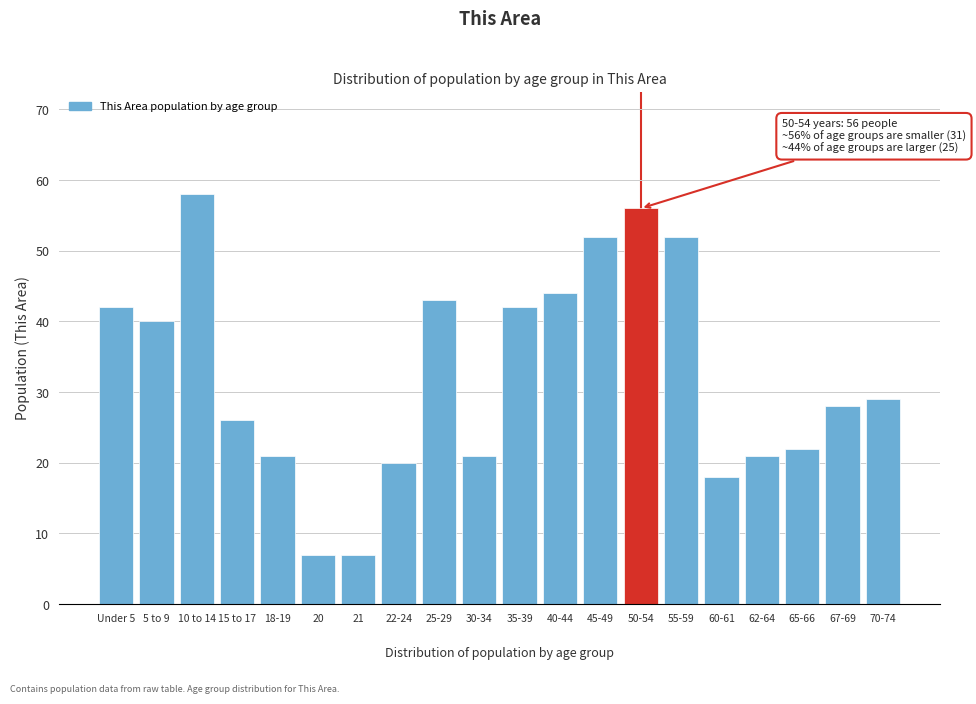

Reading left to right, extract all data points from this chart.

42	40	58	26	21	7	7	20	43	21	42	44	52	56	52	18	21	22	28	29